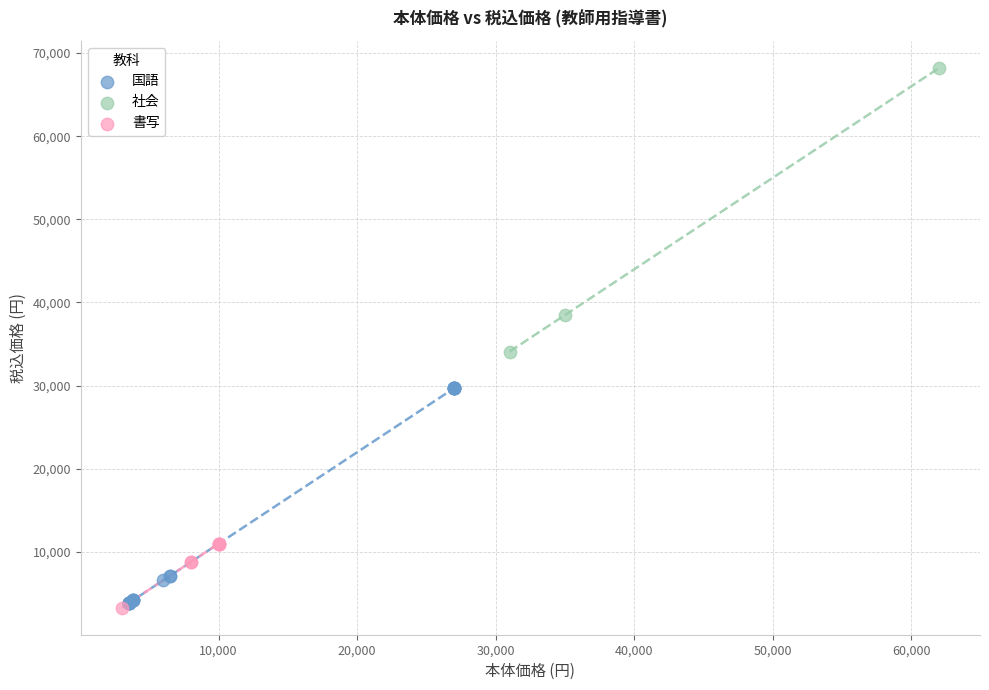

Which series has the widest spread of Y values?

社会